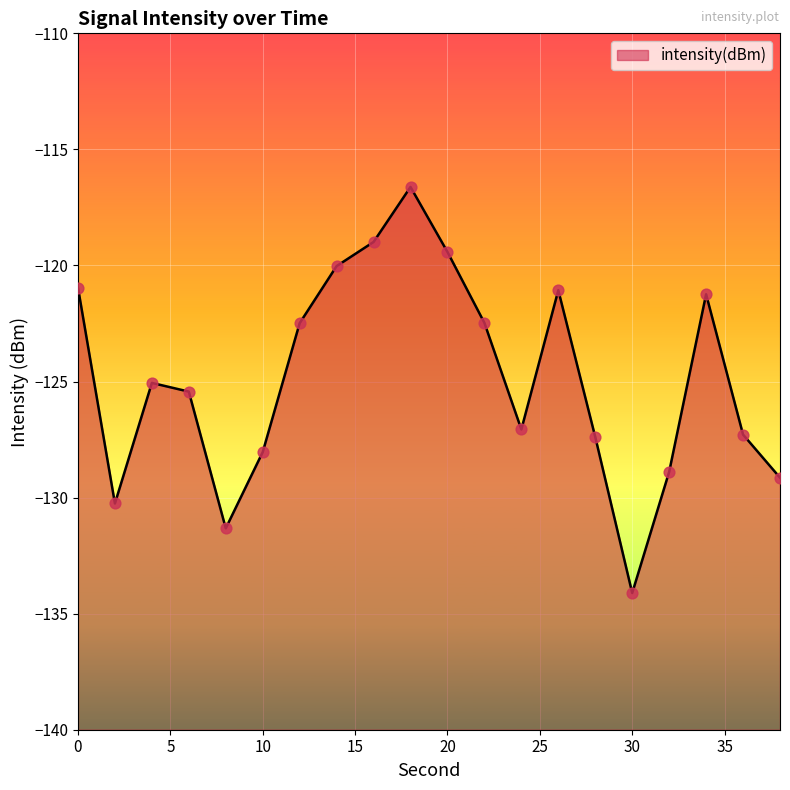

What is the change in value from 20 to 26?

-1.7